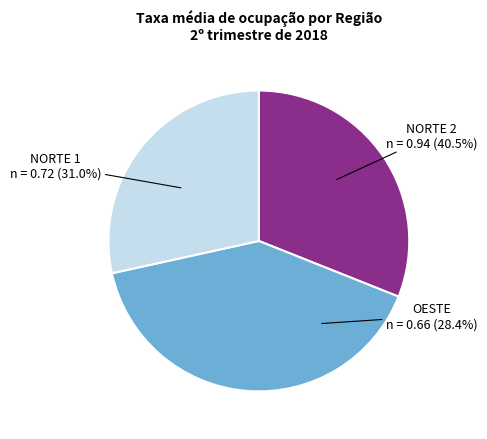

The NORTE 1 slice represents 19% of the pie. True or false?

False